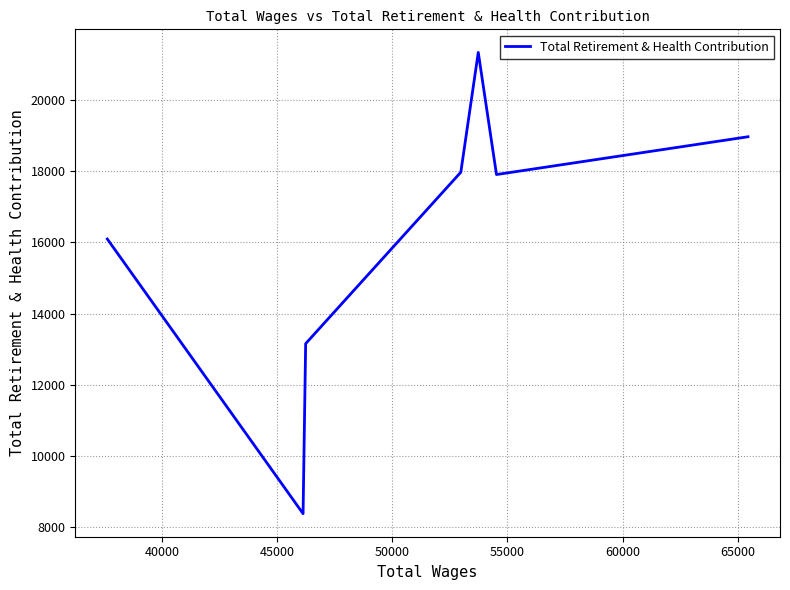

True or false: the data shows 8270 at 65000.

False